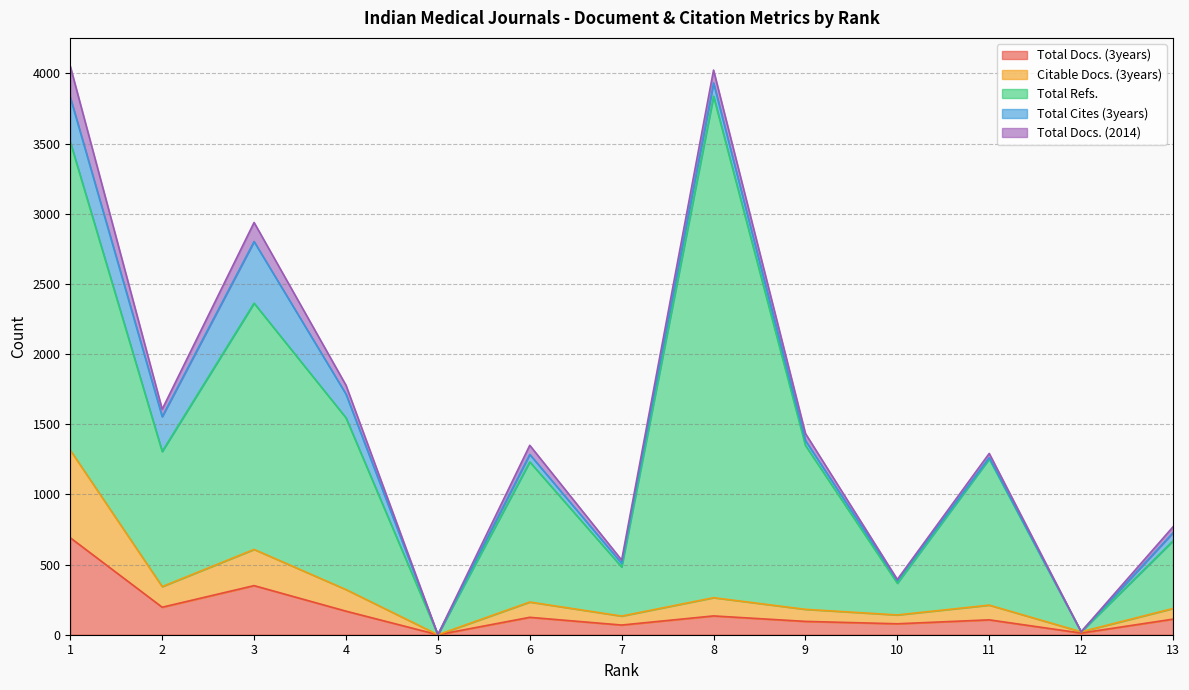

Rank the series at 4 from lowest to highest value.

Total Docs. (2014), Citable Docs. (3years), Total Docs. (3years), Total Cites (3years), Total Refs.